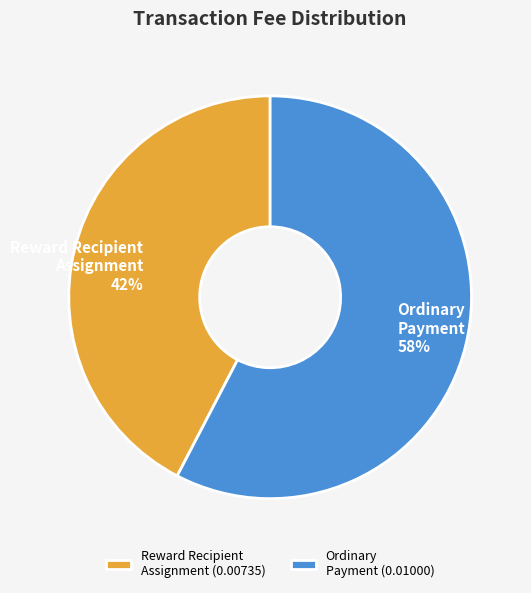

How many slices are in this pie chart?

2